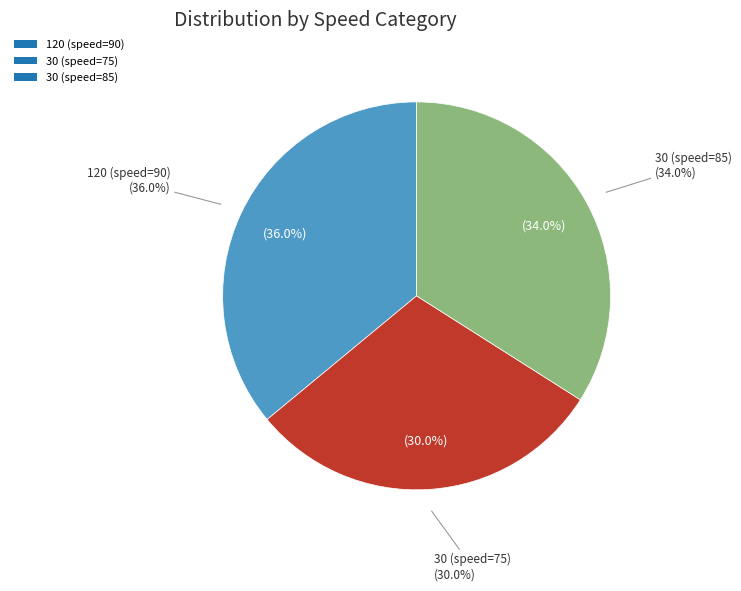

Count the number of slices in the pie.

3